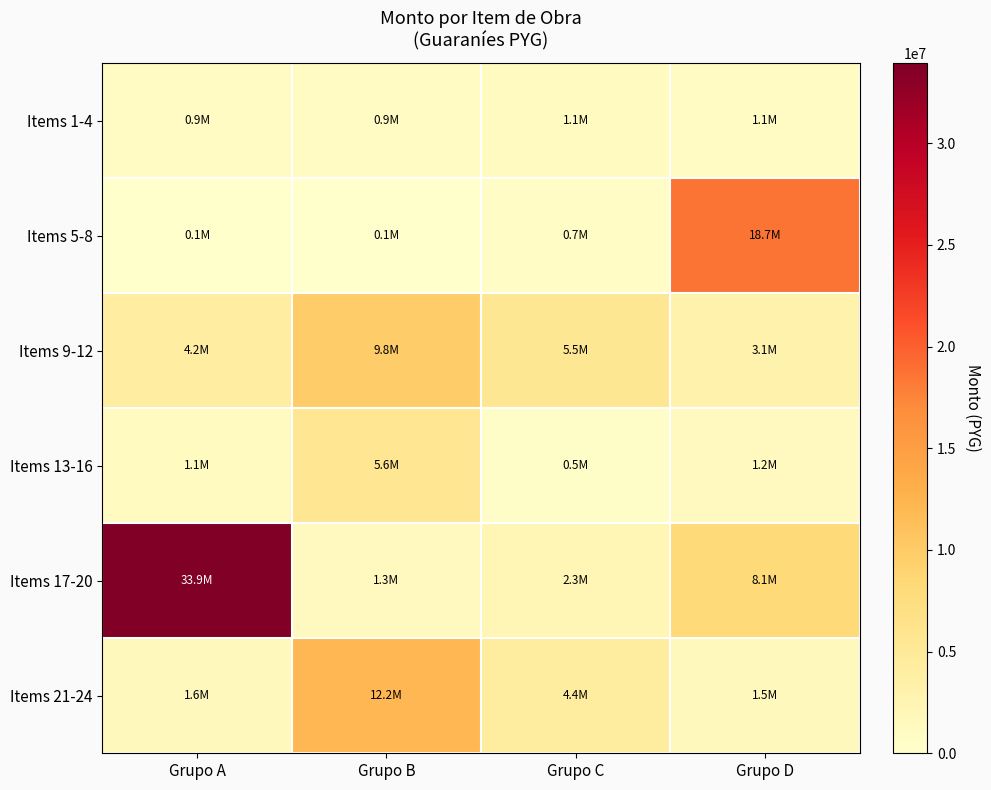

Rank the series by their maximum value, from lowest to highest.

Items 1-4, Items 13-16, Items 9-12, Items 21-24, Items 5-8, Items 17-20